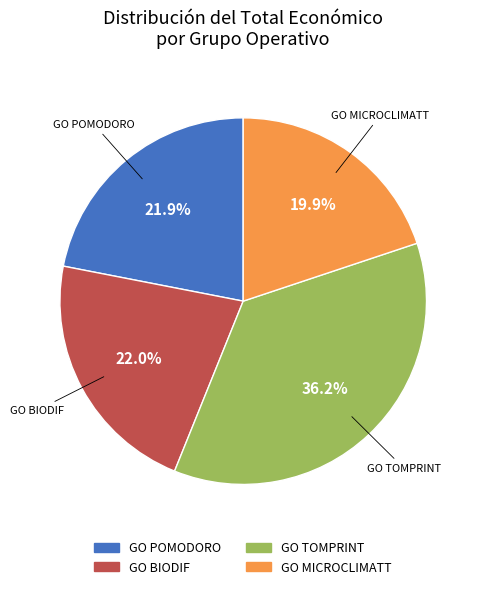

To the nearest percent, what percentage of the pie is GO MICROCLIMATT?

20%